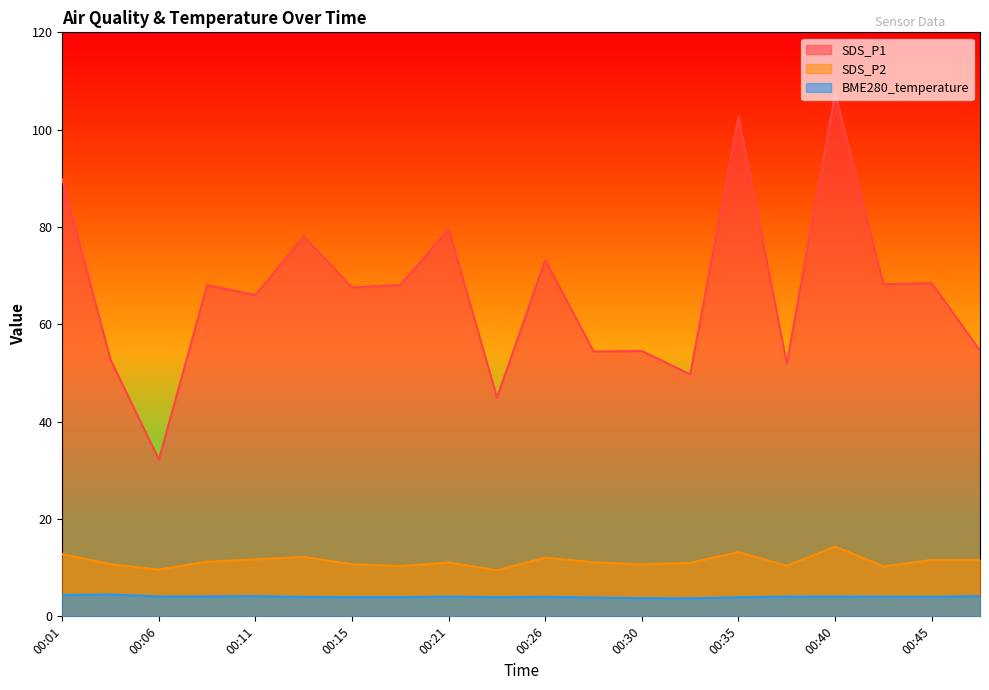

What is the value of the BME280_temperature point at the 2nd from the left?

4.5